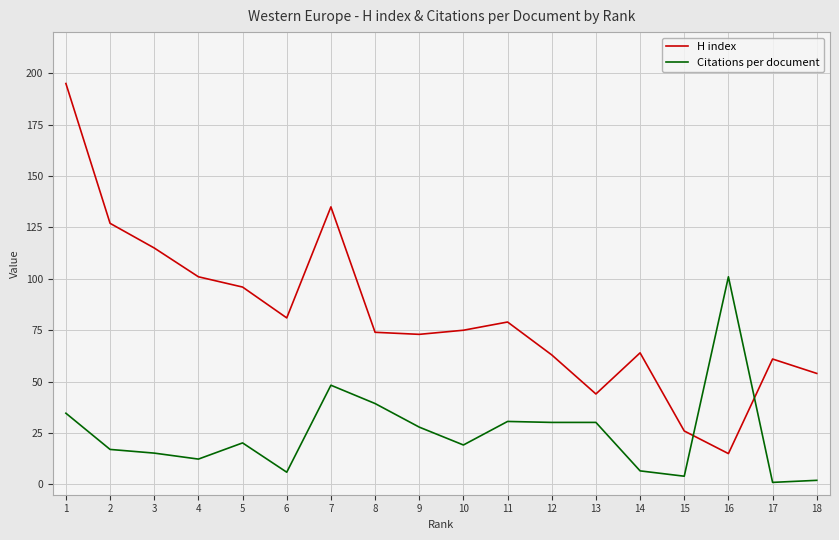

Between which two adjacent categories do H index and Citations per document first intersect?

15 and 16